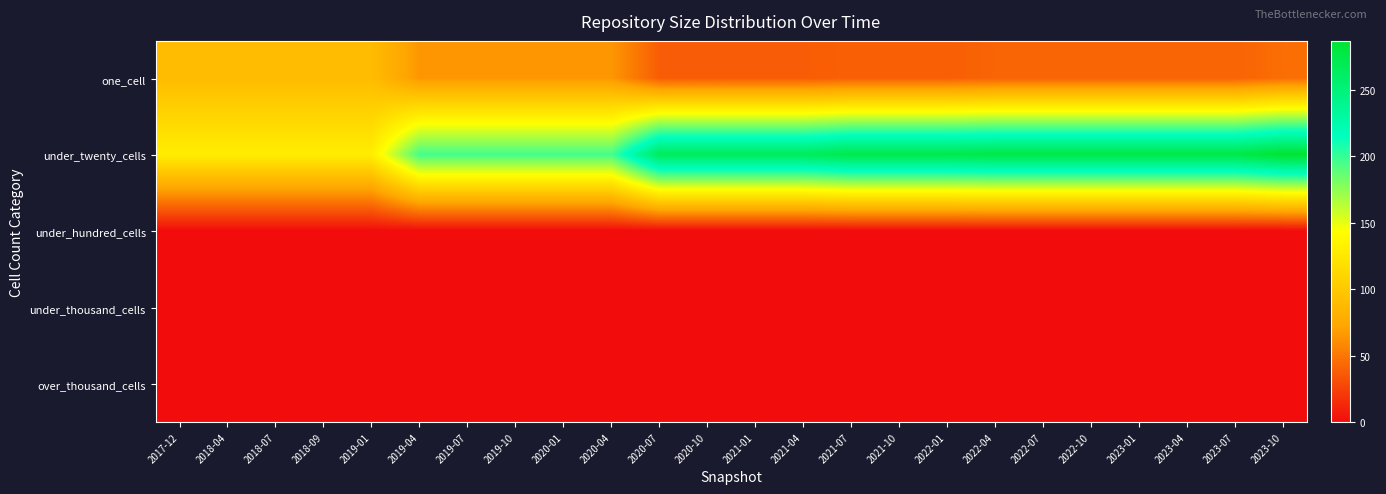

Reading left to right, list all the values displayed in this chart.

one_cell: 2017-12=90	2018-04=90	2018-07=90	2018-09=90	2019-01=90	2019-04=65	2019-07=65	2019-10=65	2020-01=65	2020-04=65	2020-07=38	2020-10=38	2021-01=38	2021-04=38	2021-07=39	2021-10=39	2022-01=39	2022-04=41	2022-07=41	2022-10=41	2023-01=41	2023-04=41	2023-07=41	2023-10=46
under_twenty_cells: 2017-12=130	2018-04=130	2018-07=130	2018-09=130	2019-01=130	2019-04=196	2019-07=196	2019-10=196	2020-01=196	2020-04=196	2020-07=266	2020-10=266	2021-01=266	2021-04=266	2021-07=274	2021-10=274	2022-01=274	2022-04=276	2022-07=276	2022-10=276	2023-01=276	2023-04=276	2023-07=276	2023-10=287
under_hundred_cells: 2017-12=0	2018-04=0	2018-07=0	2018-09=0	2019-01=0	2019-04=0	2019-07=0	2019-10=0	2020-01=0	2020-04=0	2020-07=0	2020-10=0	2021-01=0	2021-04=0	2021-07=0	2021-10=0	2022-01=0	2022-04=0	2022-07=0	2022-10=0	2023-01=0	2023-04=0	2023-07=0	2023-10=0
under_thousand_cells: 2017-12=0	2018-04=0	2018-07=0	2018-09=0	2019-01=0	2019-04=0	2019-07=0	2019-10=0	2020-01=0	2020-04=0	2020-07=0	2020-10=0	2021-01=0	2021-04=0	2021-07=0	2021-10=0	2022-01=0	2022-04=0	2022-07=0	2022-10=0	2023-01=0	2023-04=0	2023-07=0	2023-10=0
over_thousand_cells: 2017-12=0	2018-04=0	2018-07=0	2018-09=0	2019-01=0	2019-04=0	2019-07=0	2019-10=0	2020-01=0	2020-04=0	2020-07=0	2020-10=0	2021-01=0	2021-04=0	2021-07=0	2021-10=0	2022-01=0	2022-04=0	2022-07=0	2022-10=0	2023-01=0	2023-04=0	2023-07=0	2023-10=0